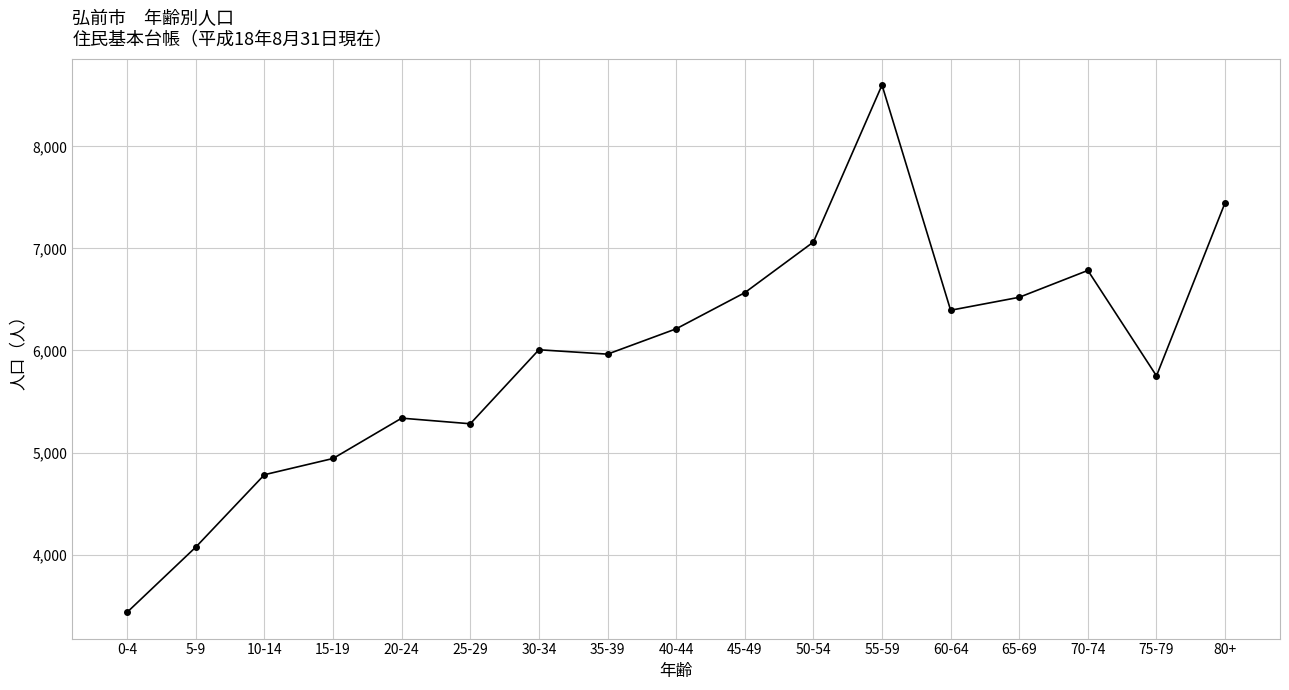

What is the difference between the second highest and minimum values?

4012